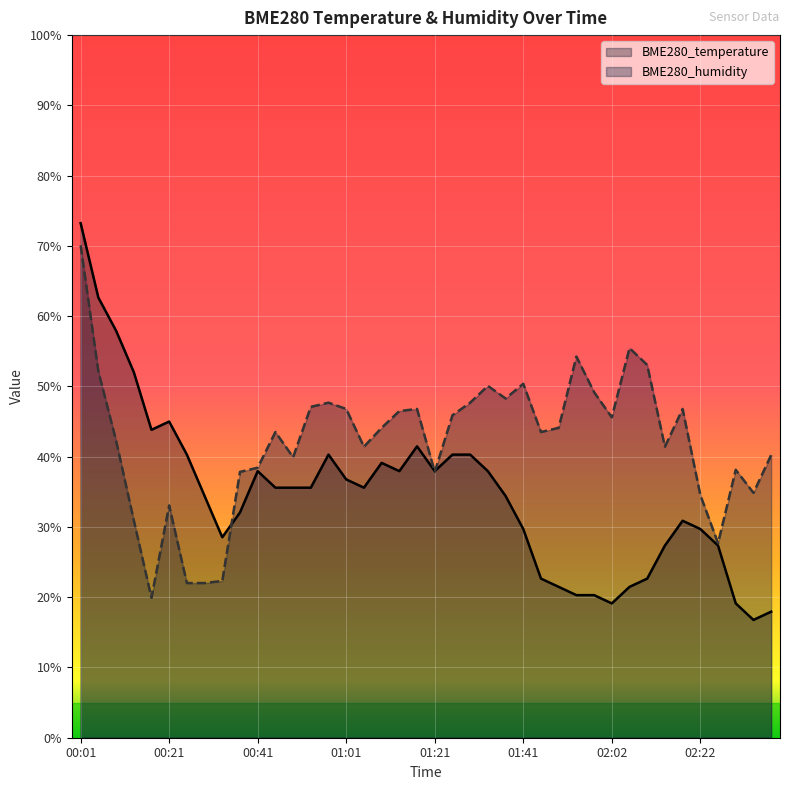

Is the value of BME280_temperature at 00:09 greater than the value of BME280_humidity at 00:45?

Yes